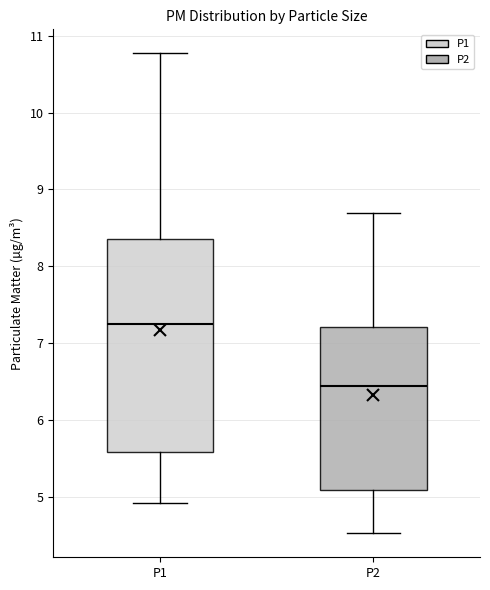

Reading left to right, read every box against the y-axis: the position of its median line, the range the box covers, and the ends of its whiskers. The values are not printed on the chart, so give them approximately, as read against the axis.

P1: median 7.3, box 5.6 to 8.4, whiskers 4.9 to 10.8
P2: median 6.5, box 5.1 to 7.2, whiskers 4.5 to 8.7